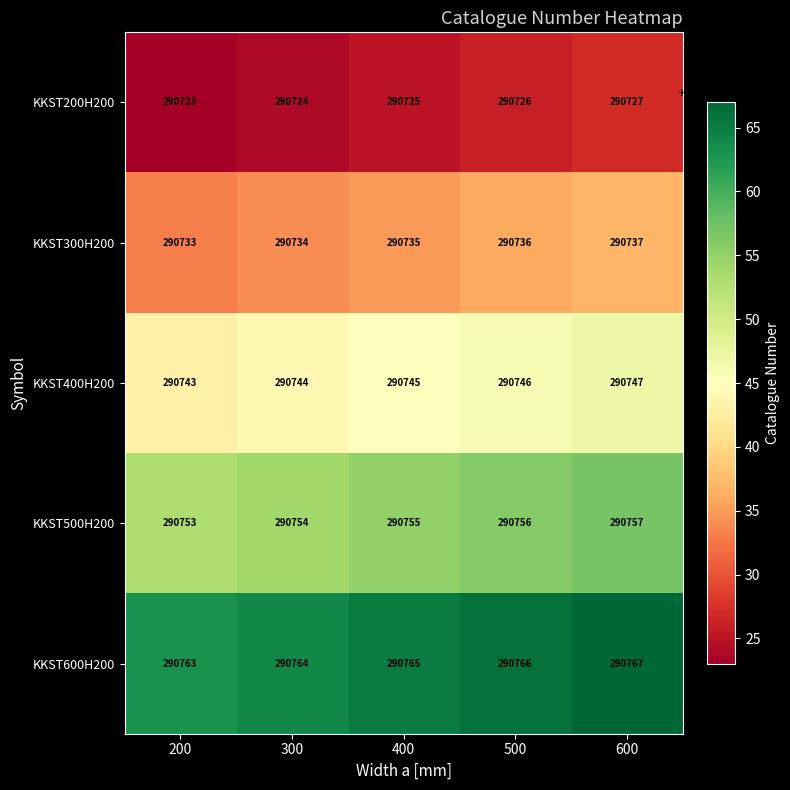

How many KKST300H200 values are between 290734 and 290736?

3